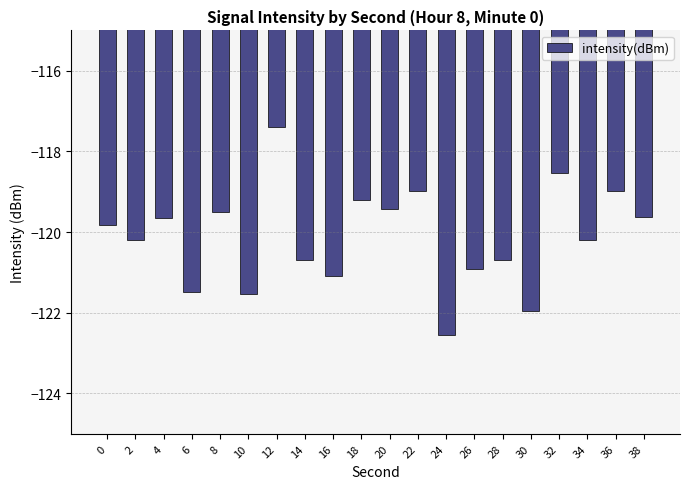

Between 36 and 2, which is larger?

36